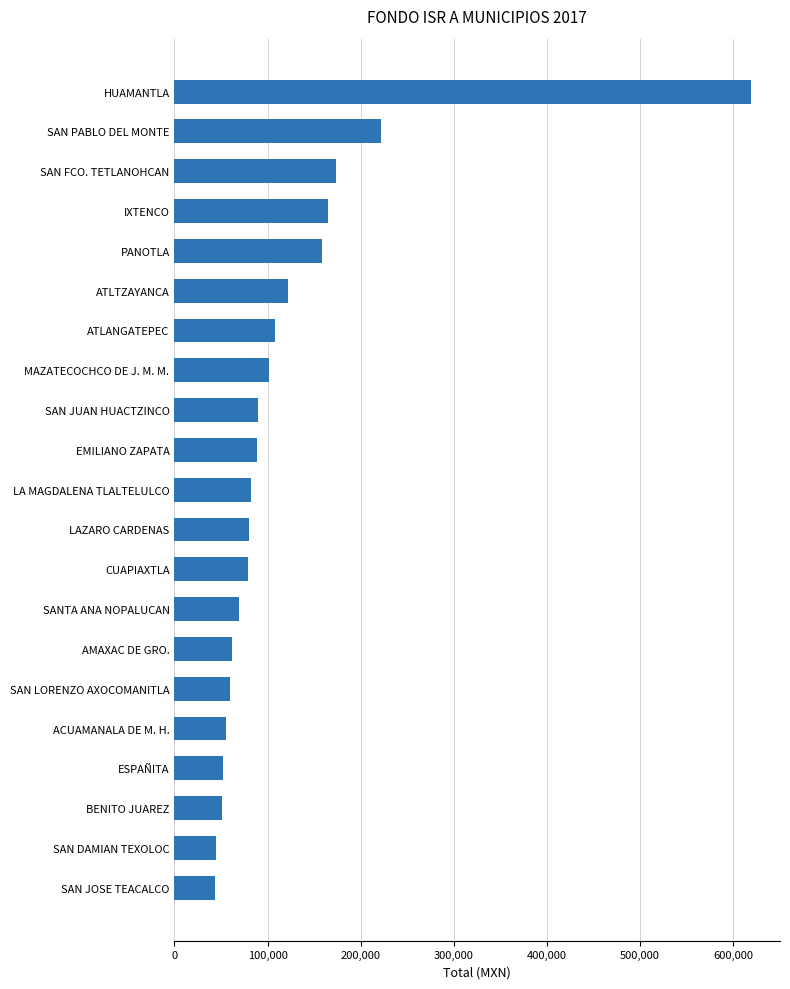

What is the change in value from ATLTZAYANCA to HUAMANTLA?

+497940